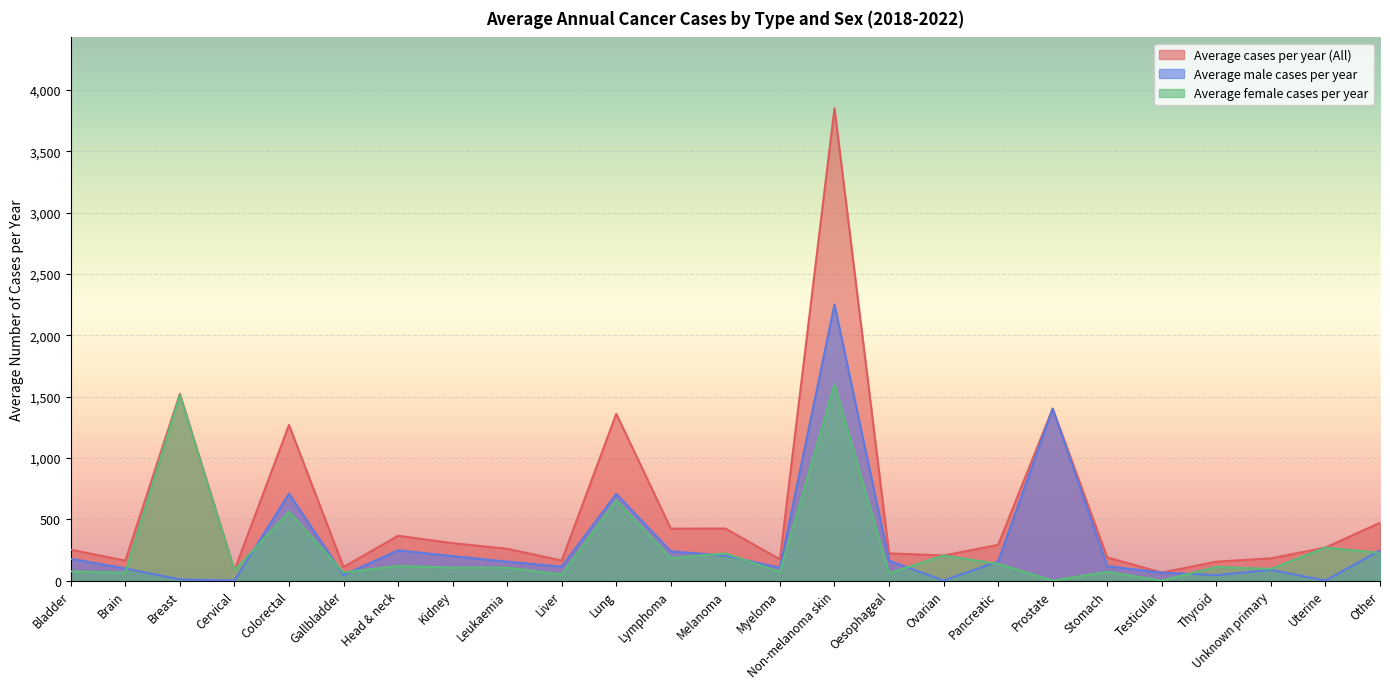

How many distinct data groups are displayed?

3